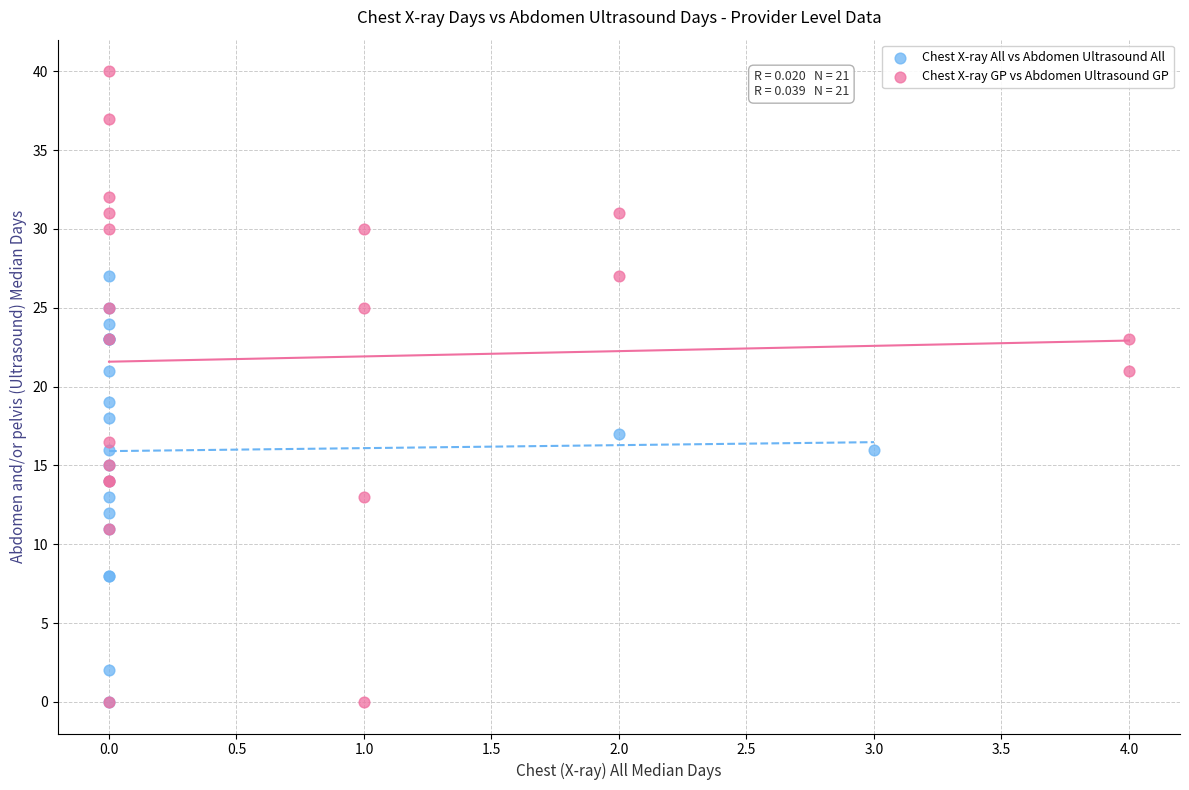

Which series has the widest spread of Y values?

Chest X-ray GP vs Abdomen Ultrasound GP